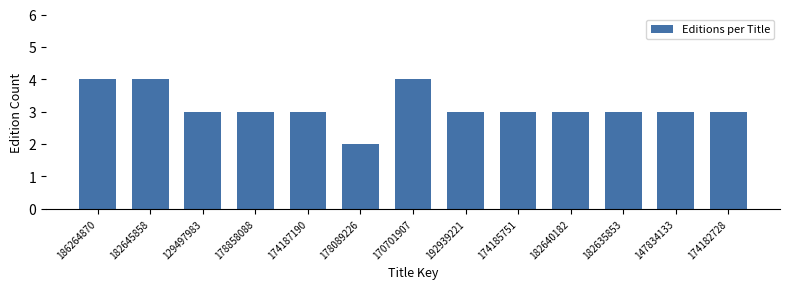

Reading right to left, extract all data points from this chart.

174182728=3	147834133=3	182635853=3	182640182=3	174185751=3	192939221=3	170701907=4	178089226=2	174187190=3	178858088=3	129497983=3	182645858=4	186264870=4